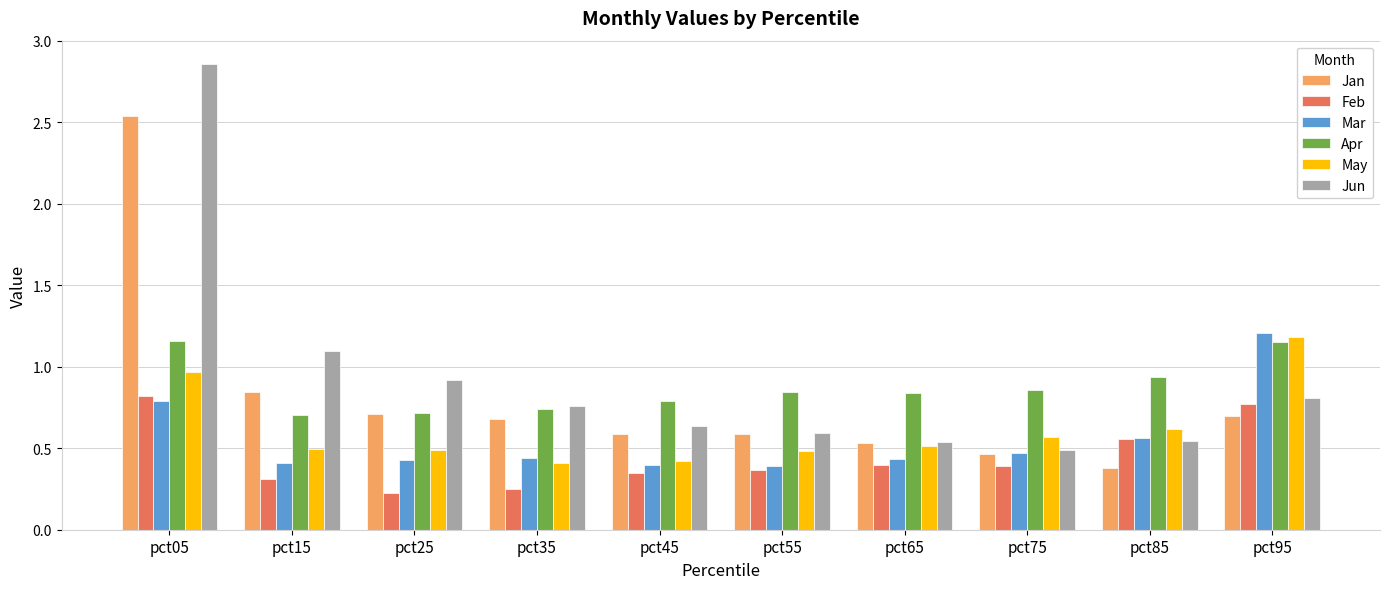

The value of Jun at pct85 is 0.2. True or false?

False